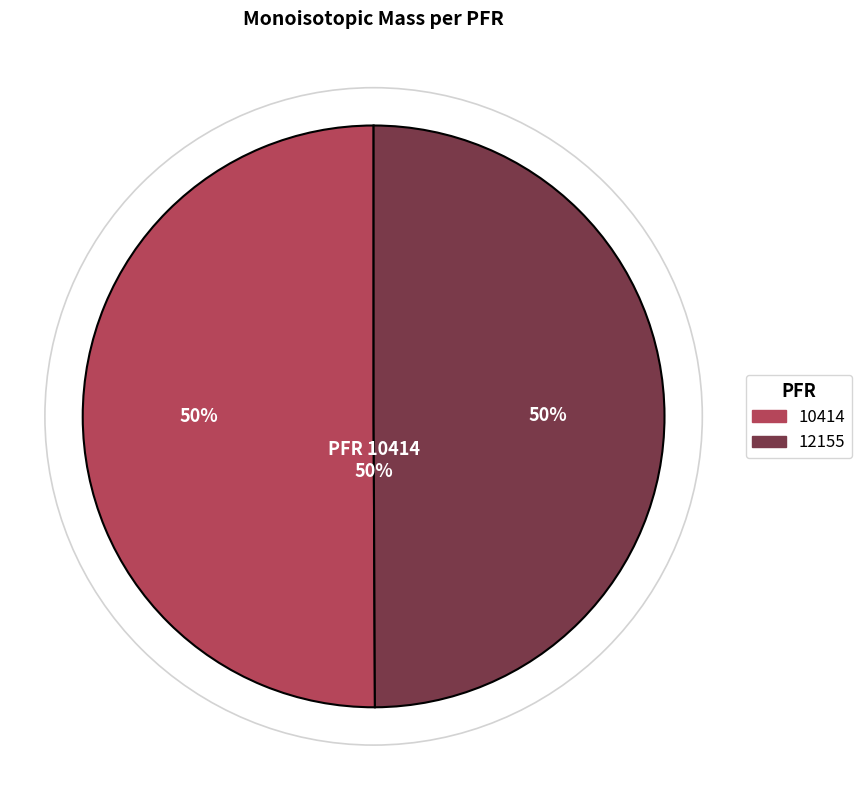

How many slices are in this pie chart?

2